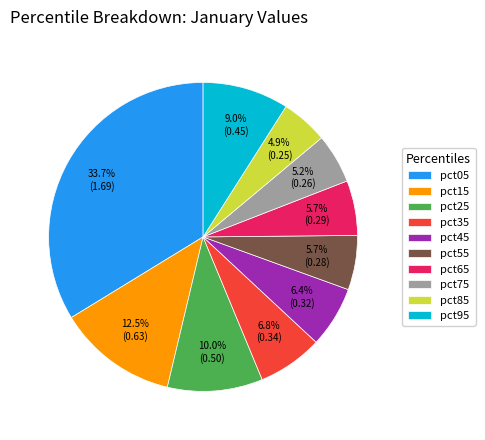

What percentage is the pct25 slice, to the nearest percent?

10%